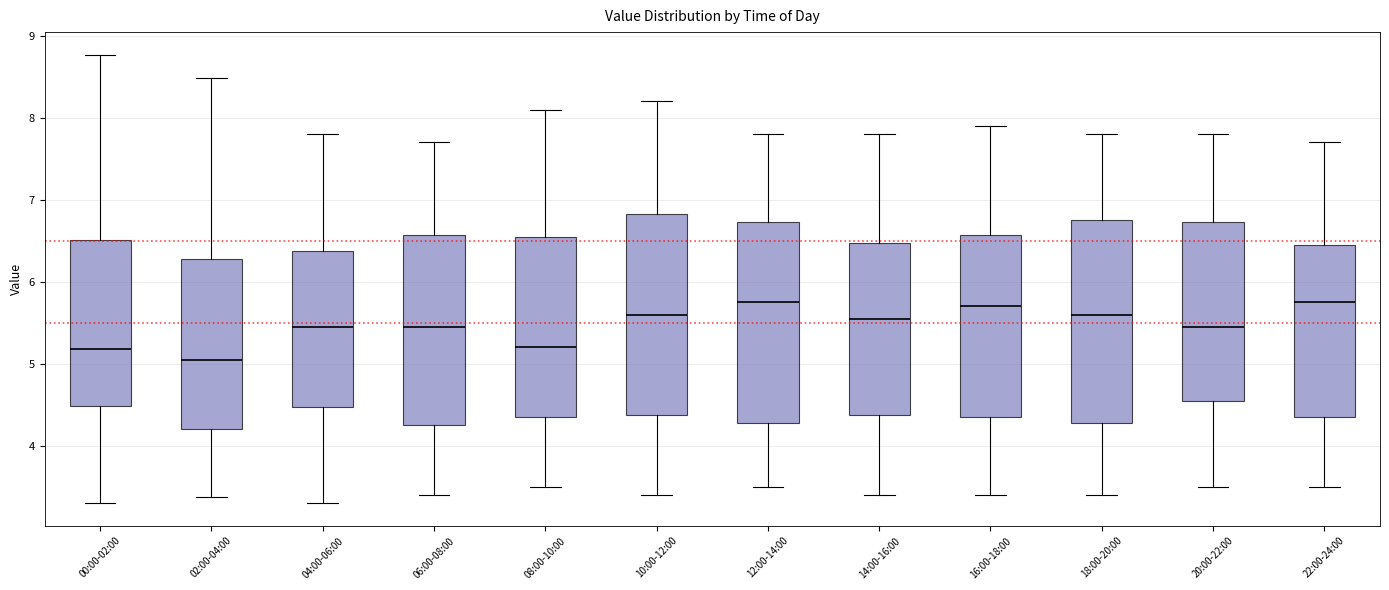

Reading left to right, transcribe this box plot: for each box, give where its median line is, the range the box spans, and where its two whiskers end, as read against the y-axis. The values are not printed on the chart, so give them approximately, as read against the axis.

00:00-02:00: median 5.2, box 4.5 to 6.5, whiskers 3.3 to 8.8
02:00-04:00: median 5.1, box 4.2 to 6.3, whiskers 3.4 to 8.5
04:00-06:00: median 5.5, box 4.5 to 6.4, whiskers 3.3 to 7.8
06:00-08:00: median 5.5, box 4.3 to 6.6, whiskers 3.4 to 7.7
08:00-10:00: median 5.2, box 4.4 to 6.6, whiskers 3.5 to 8.1
10:00-12:00: median 5.6, box 4.4 to 6.8, whiskers 3.4 to 8.2
12:00-14:00: median 5.8, box 4.3 to 6.7, whiskers 3.5 to 7.8
14:00-16:00: median 5.6, box 4.4 to 6.5, whiskers 3.4 to 7.8
16:00-18:00: median 5.7, box 4.4 to 6.6, whiskers 3.4 to 7.9
18:00-20:00: median 5.6, box 4.3 to 6.8, whiskers 3.4 to 7.8
20:00-22:00: median 5.5, box 4.6 to 6.7, whiskers 3.5 to 7.8
22:00-24:00: median 5.8, box 4.4 to 6.5, whiskers 3.5 to 7.7